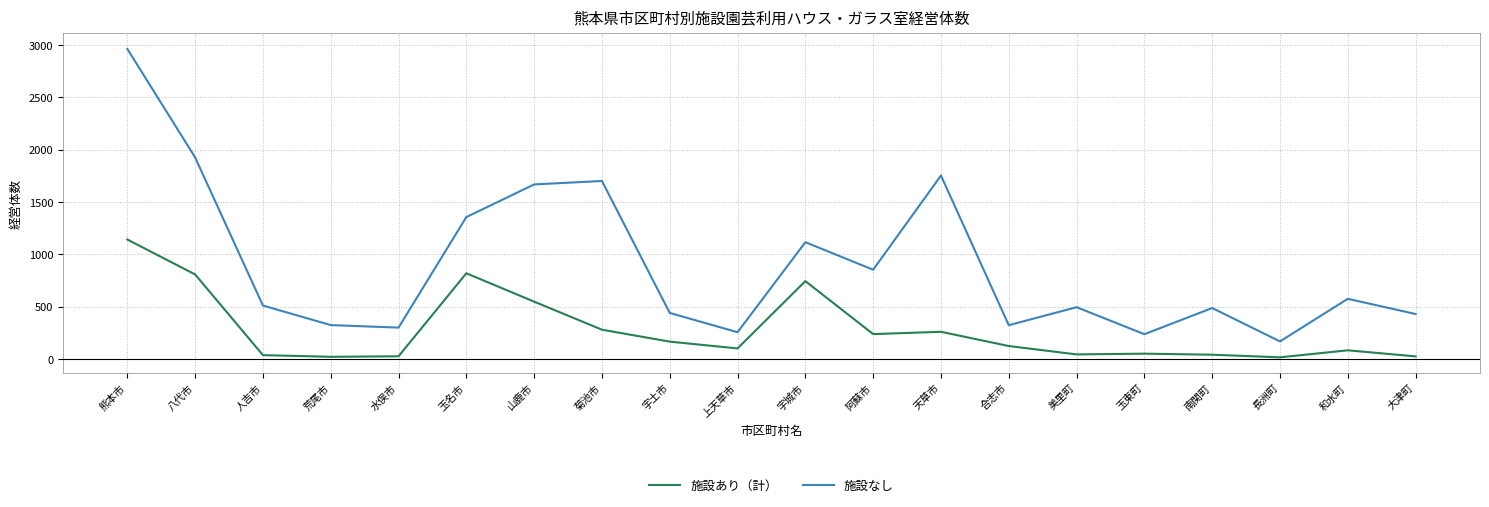

List the series in order of their peak value, highest first.

施設なし, 施設あり（計）